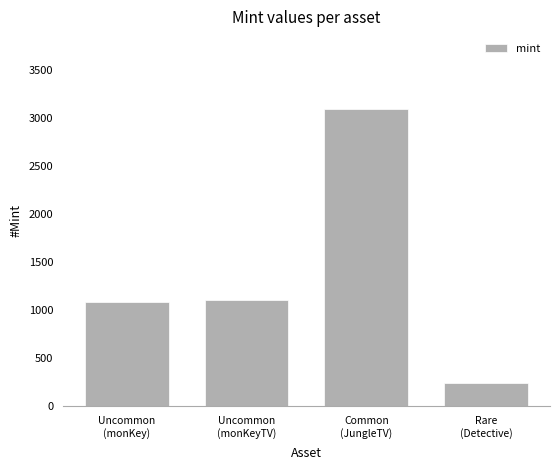

How many categories are shown in the chart?

4